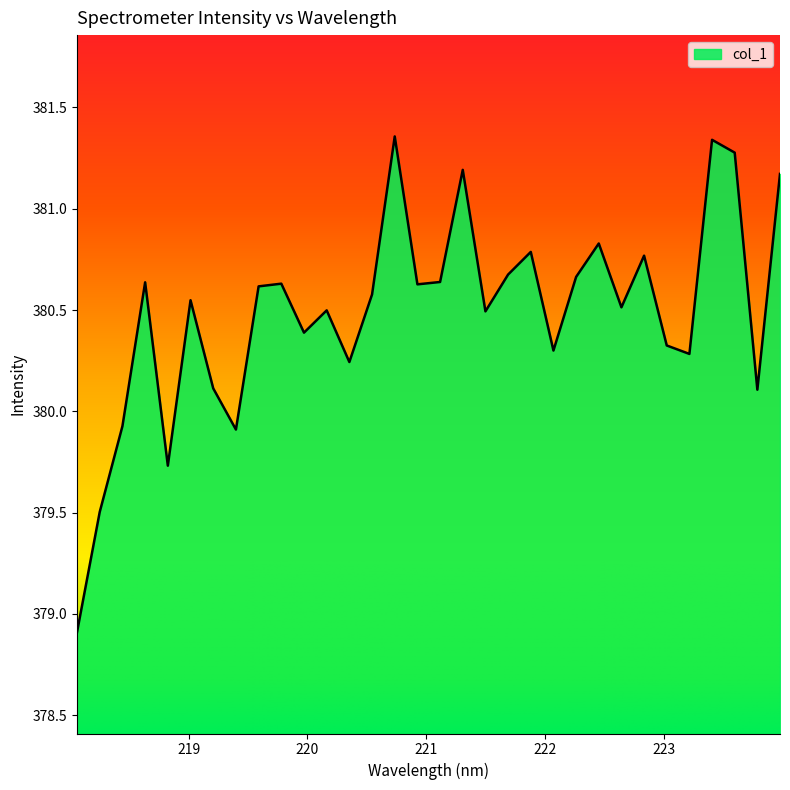

What is the minimum value shown in the chart?

378.9